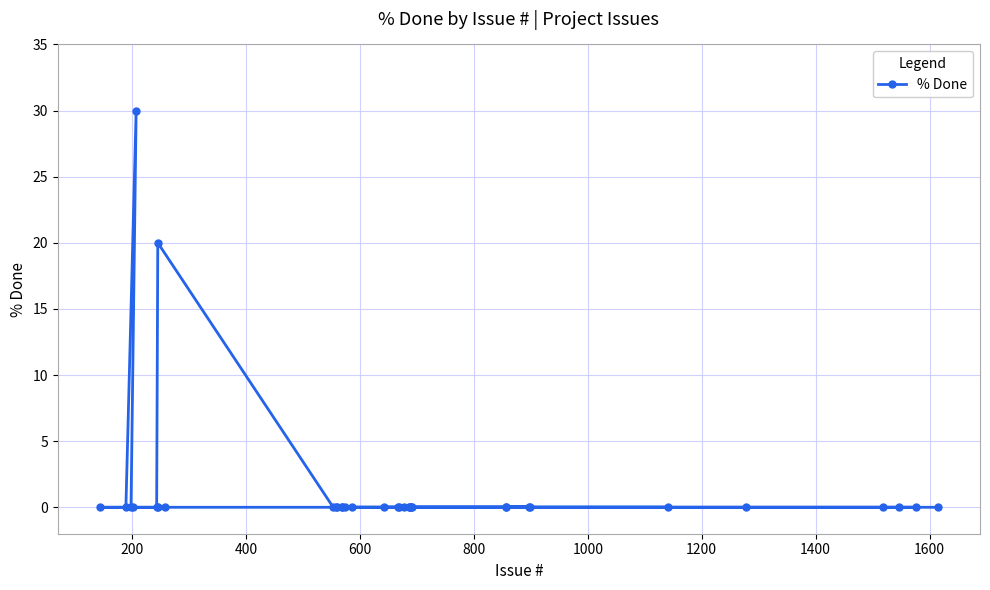

What is the difference between the maximum and second lowest values?

30